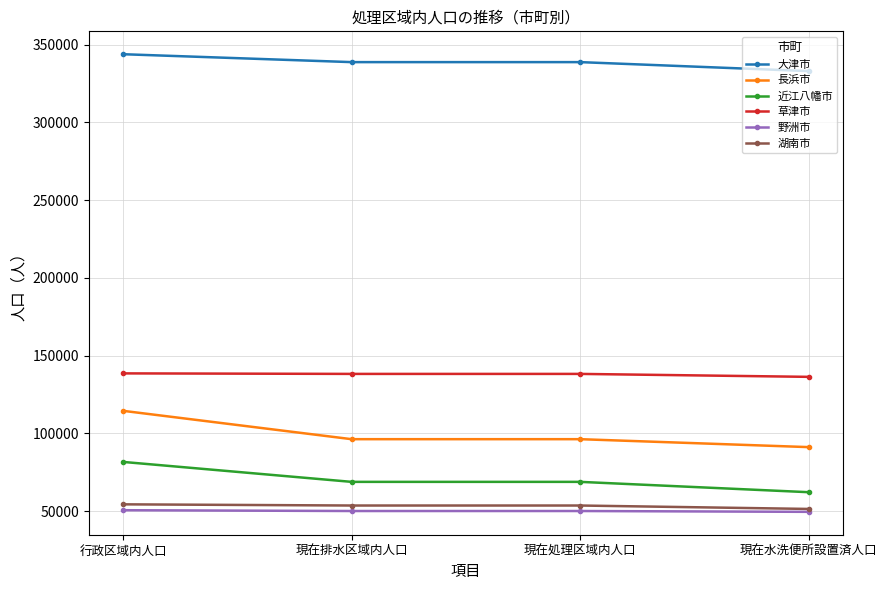

Where does the 大津市 series first go above 338754?

行政区域内人口